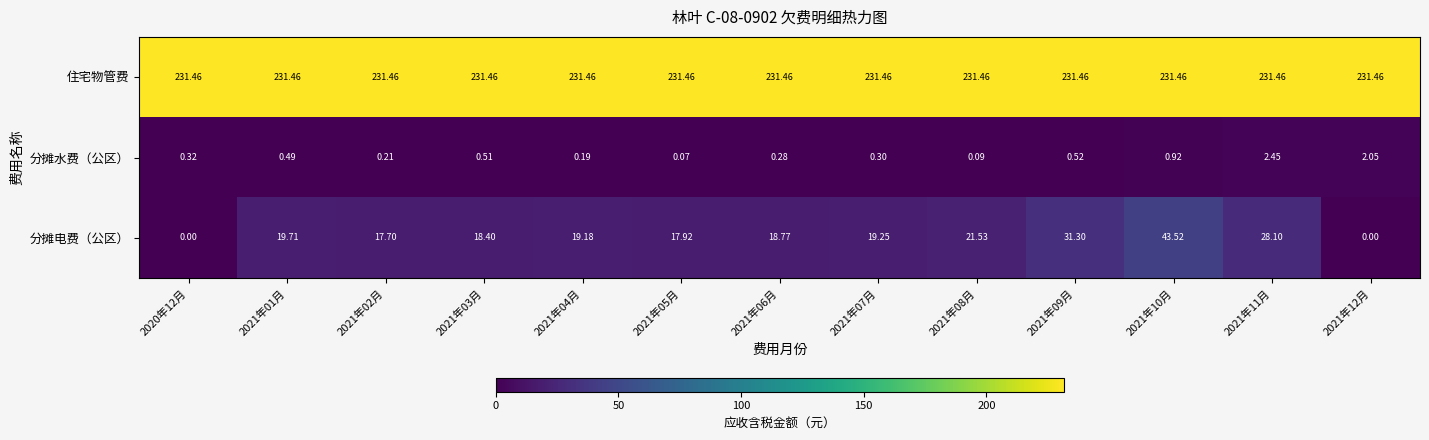

Rank the series at 2021年08月 from highest to lowest value.

住宅物管费, 分摊电费（公区）, 分摊水费（公区）